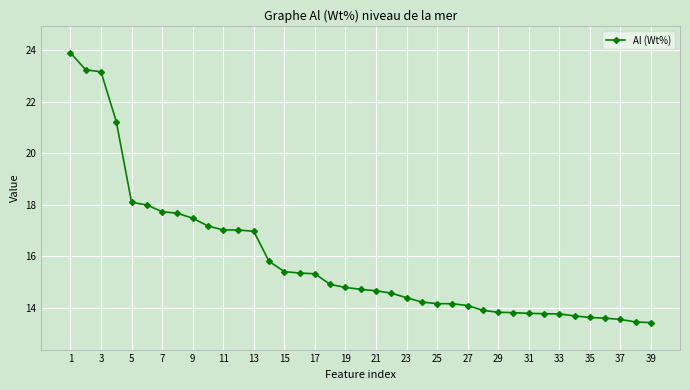

What is the difference between the maximum and minimum values?

10.5